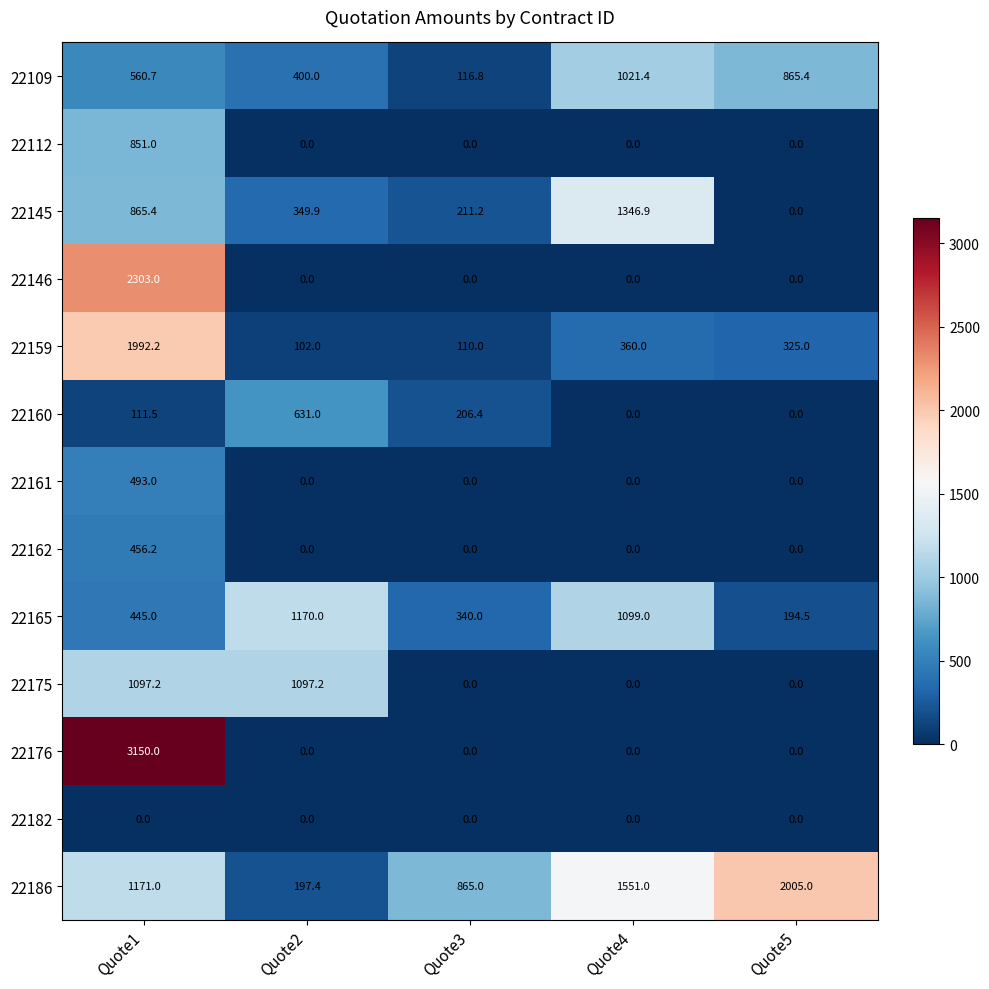

The value of 22176 at Quote4 is 1761.5. True or false?

False